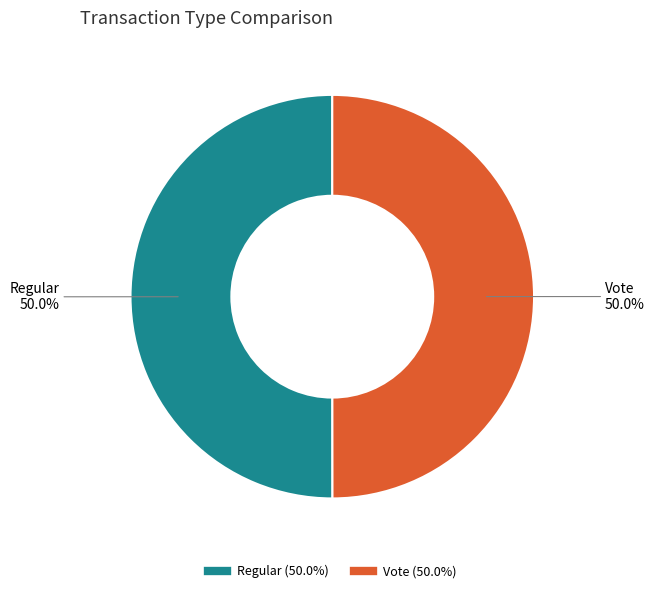

True or false: Regular accounts for 50% of the total.

True